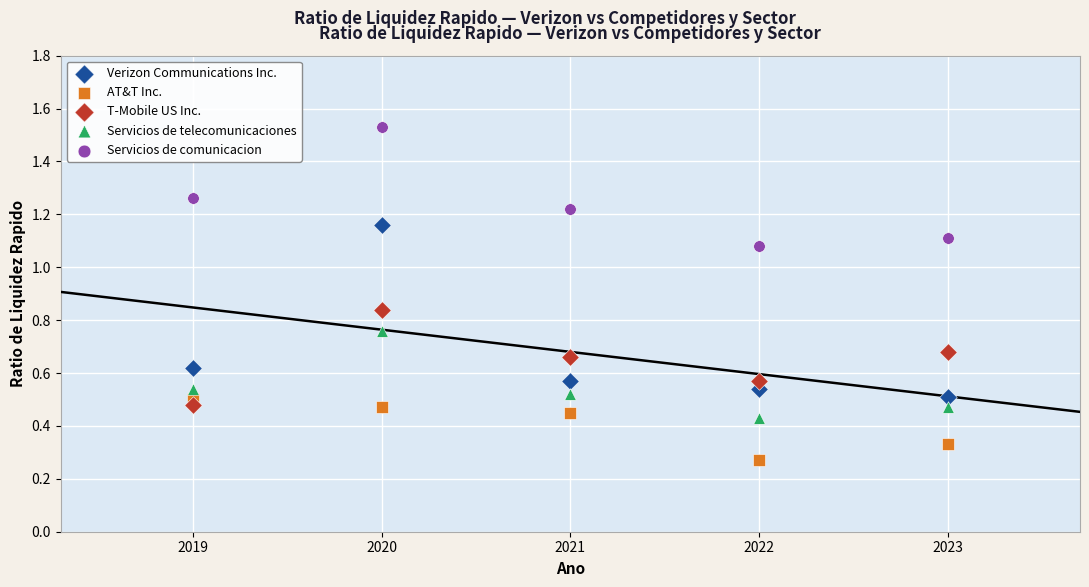

Which series has the widest spread of Y values?

Verizon Communications Inc.